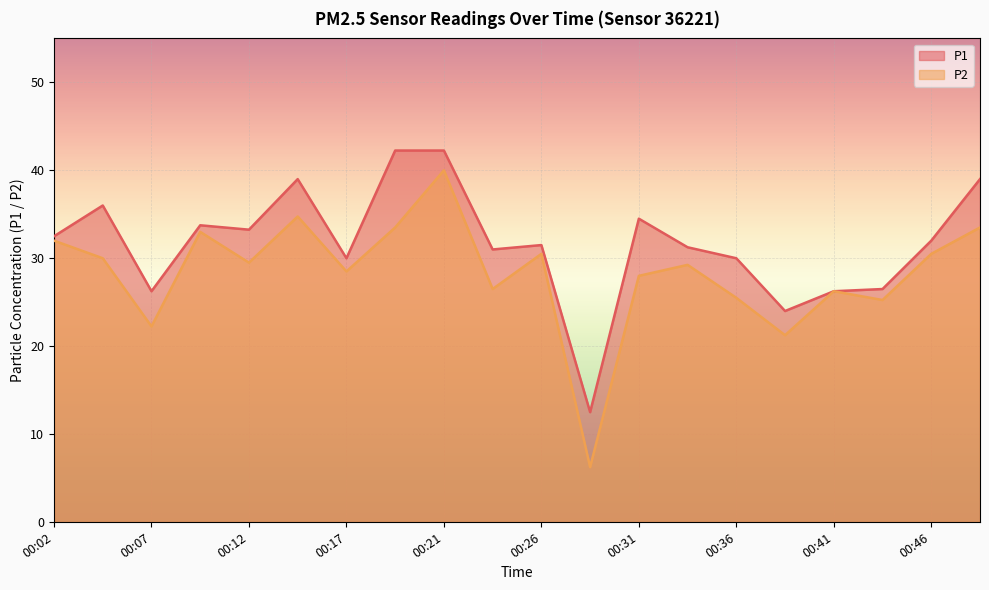

True or false: P2 has more than 1 points higher than both neighbors.

True